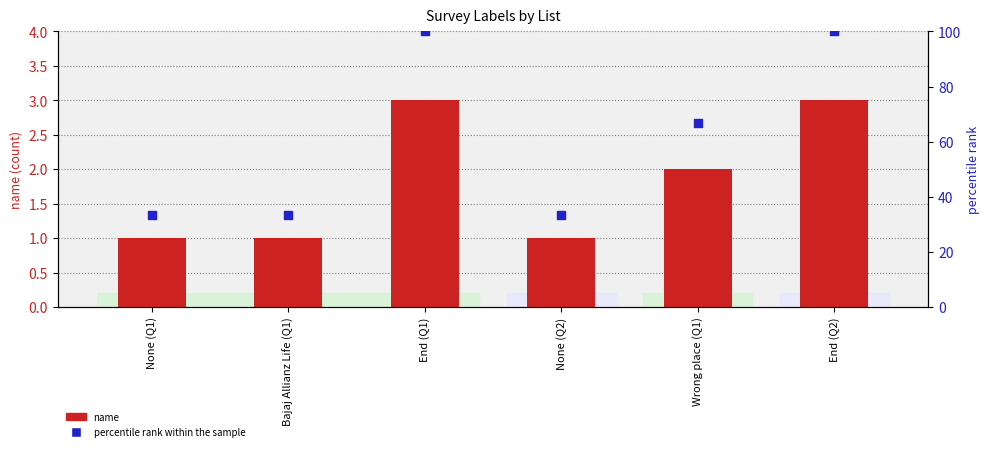

What are all the series names shown in the legend?

name, percentile rank within the sample